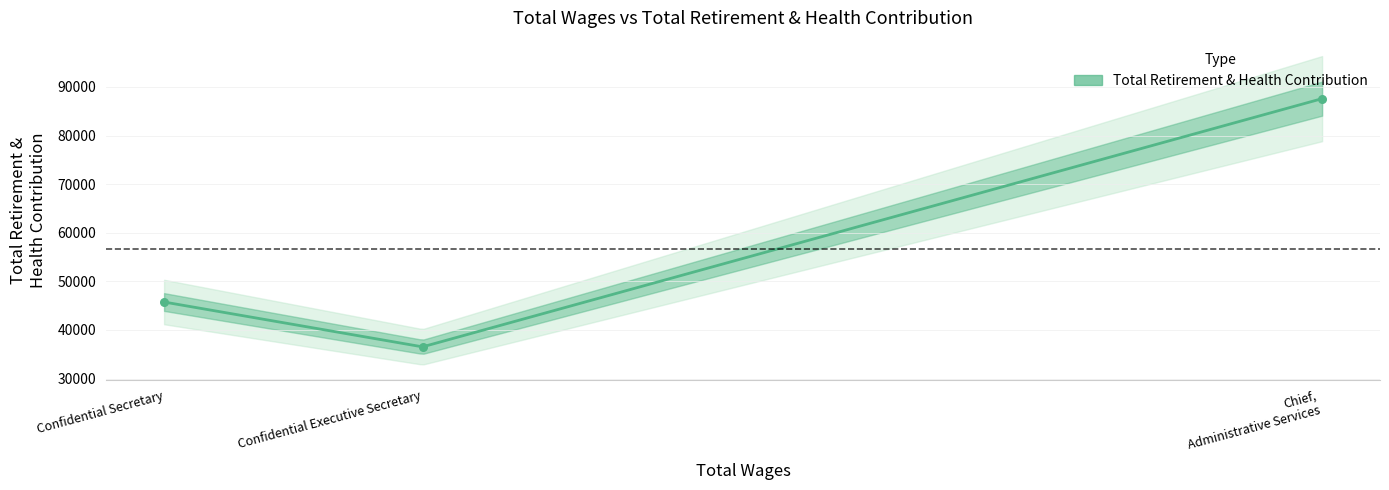

What is the ratio of the value at Confidential Secretary to the value at Chief, Administrative Services?

0.5